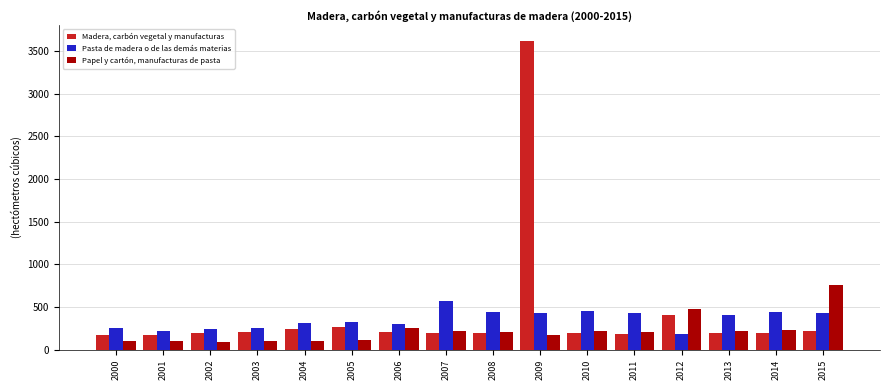

The value of Pasta de madera o de las demás materias at 2012 is 187.1. True or false?

True